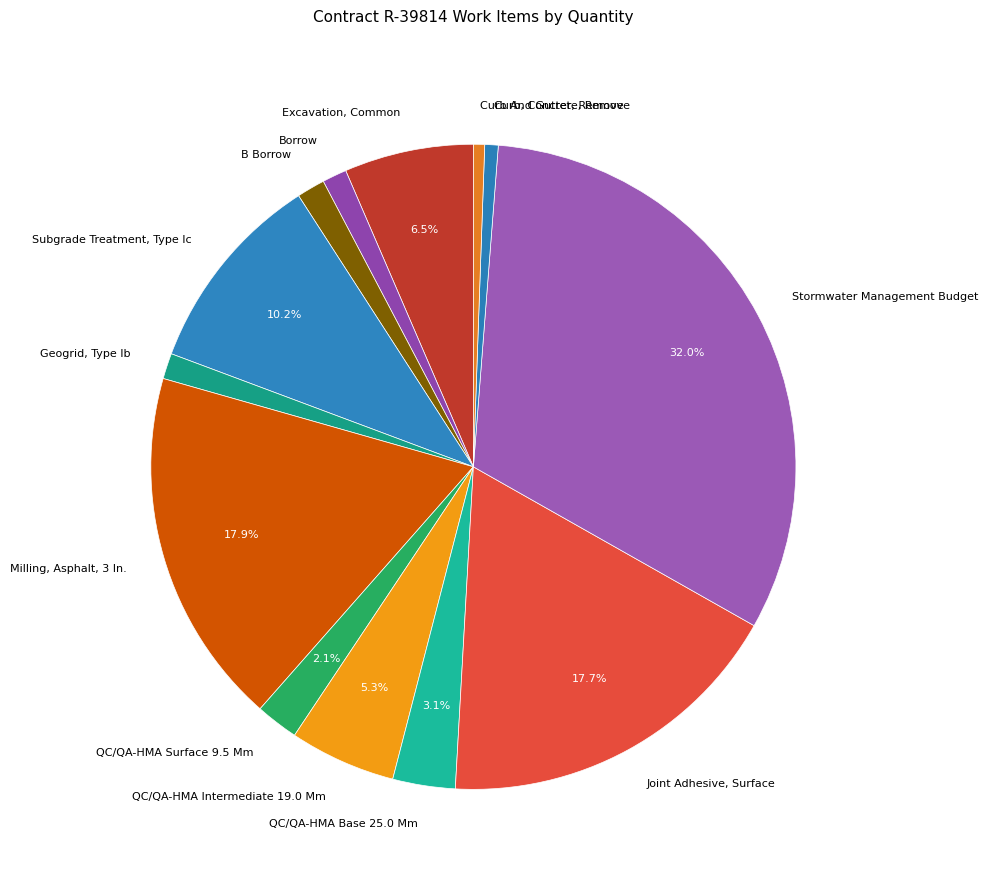

To the nearest percent, what is the average slice percentage?

8%